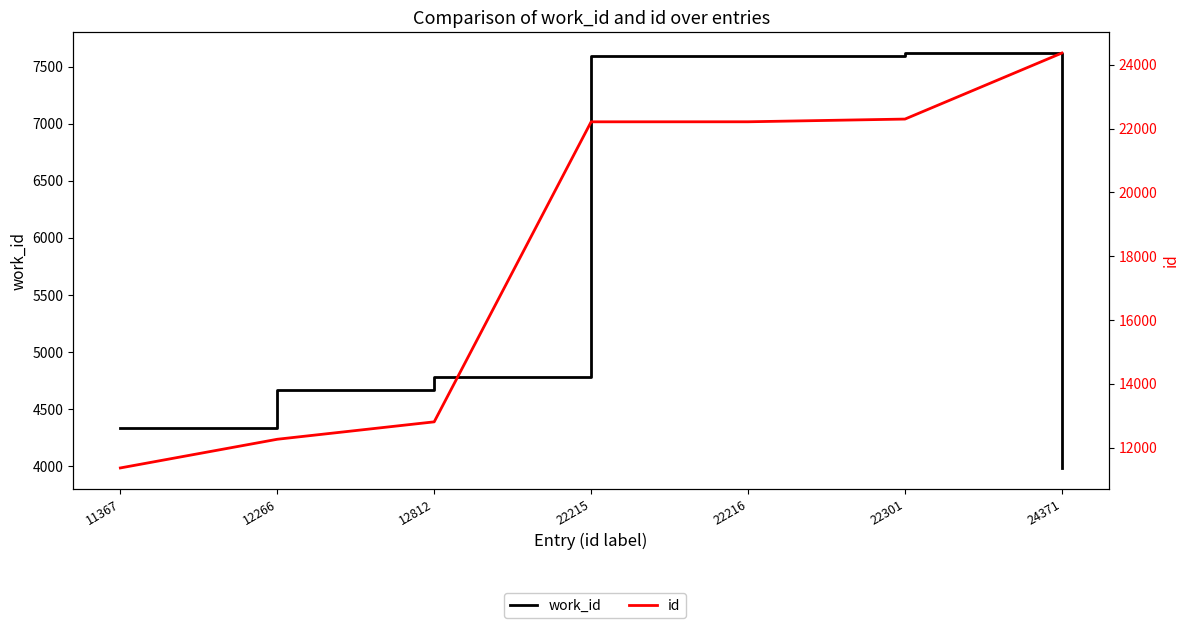

What is the difference between the maximum and second lowest values in the id series?

12105